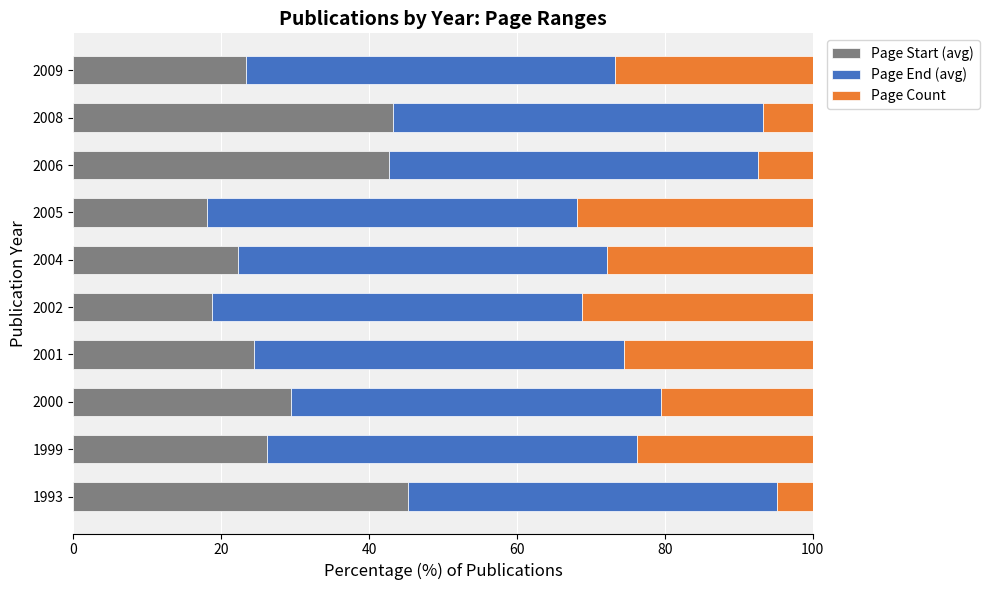

What is the total value across all series at 2009?

100.0